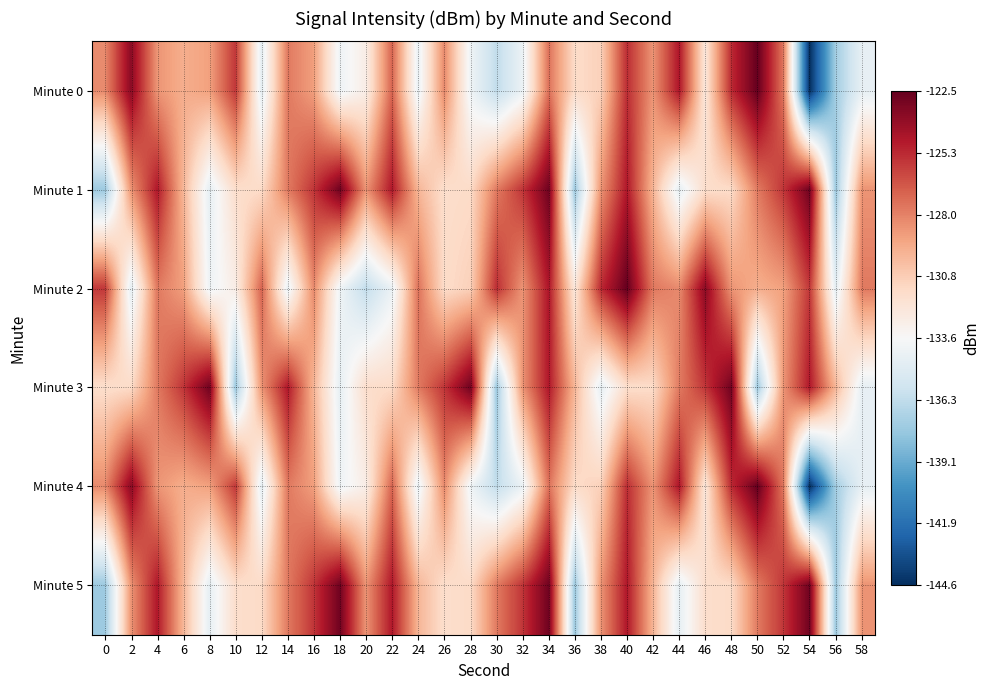

At which category is the sum across all series the highest?

34